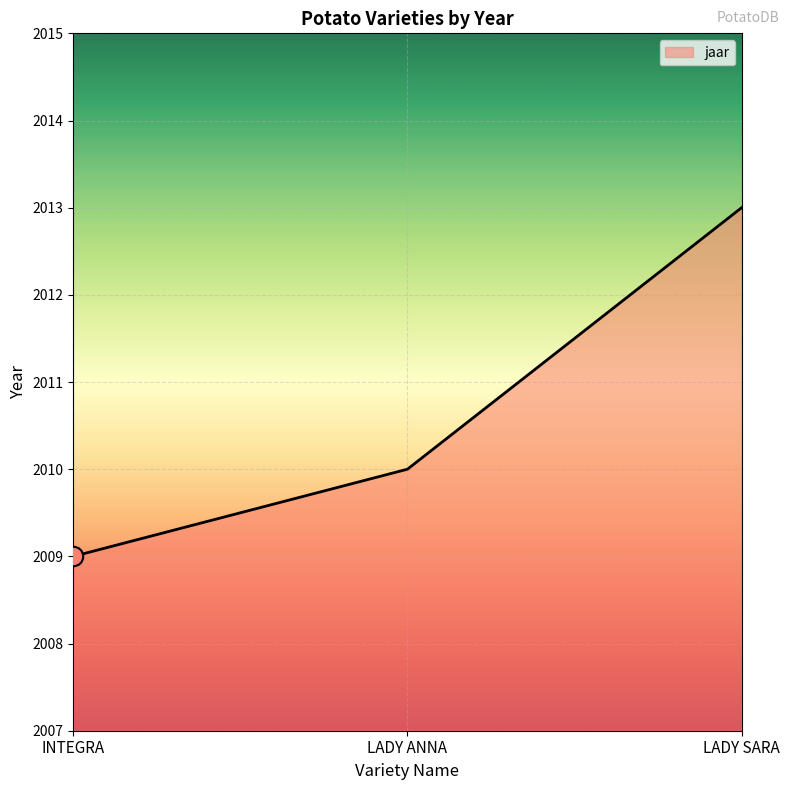

The chart shows a value of 2009 at INTEGRA. True or false?

True